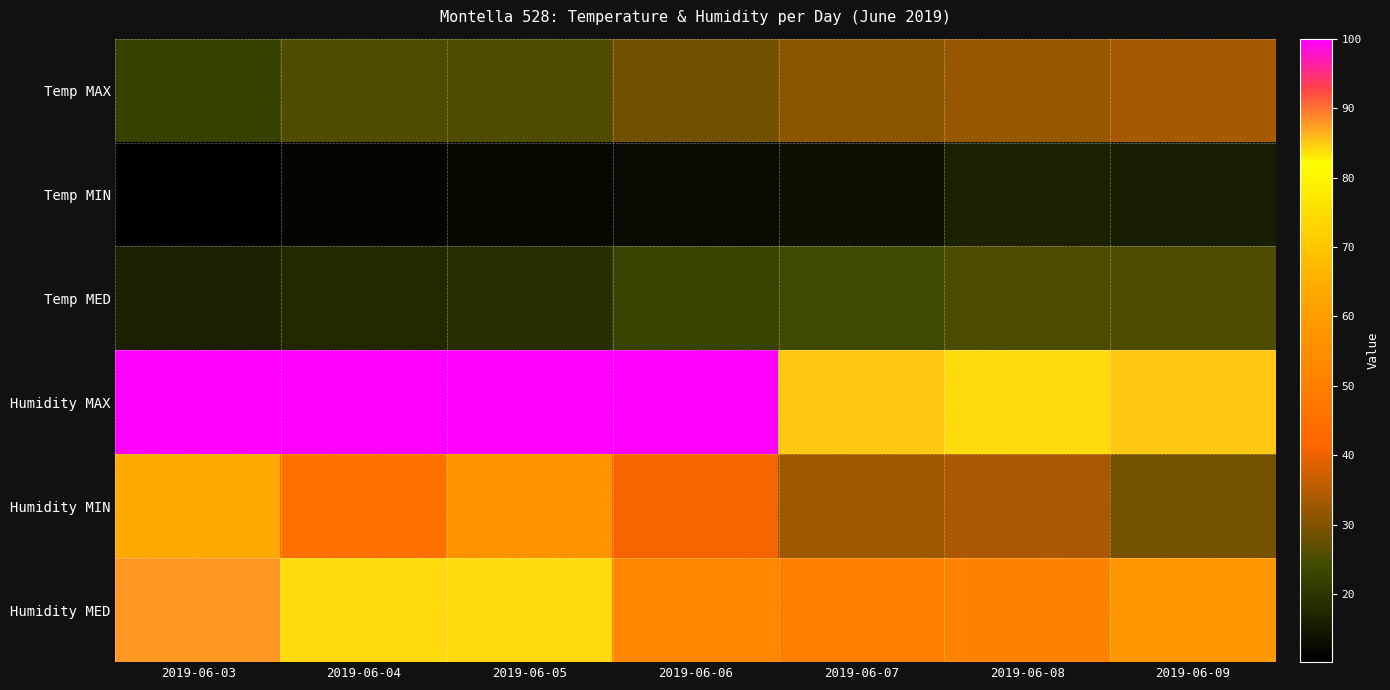

What is the smallest value displayed?

10.2